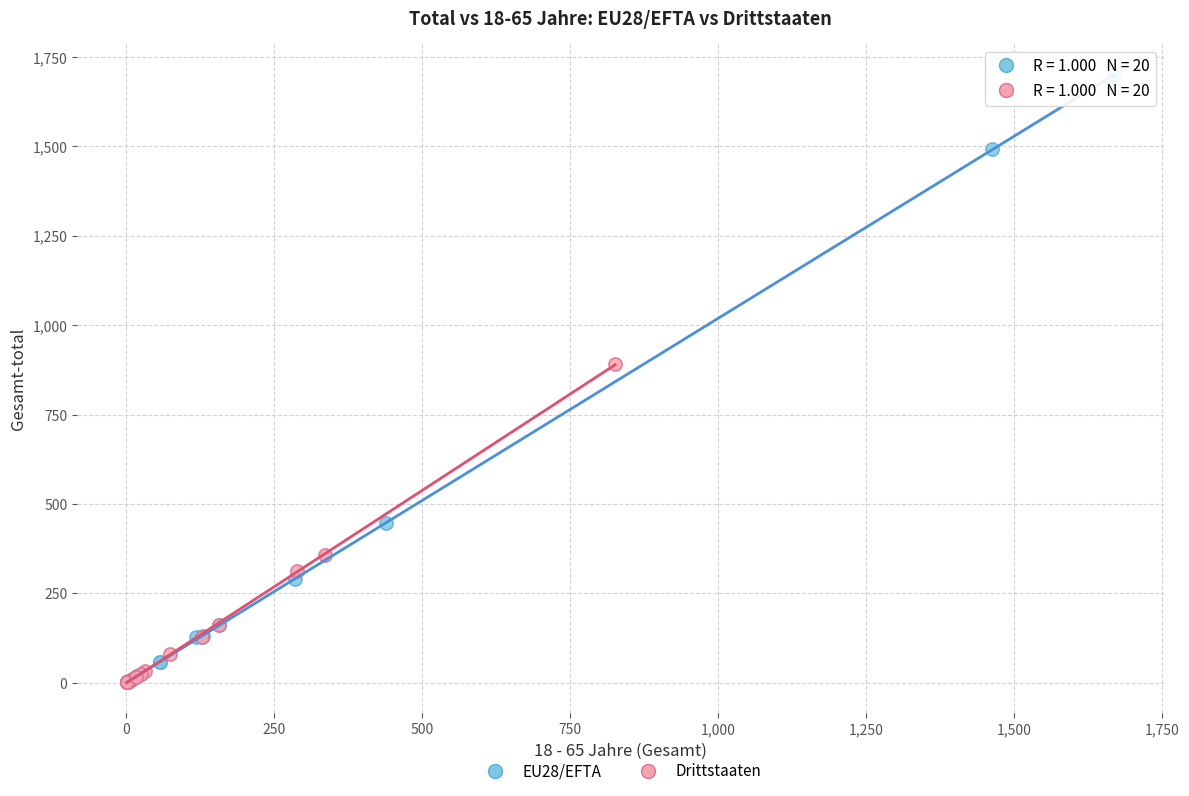

Which series reaches the maximum Y coordinate?

EU28/EFTA